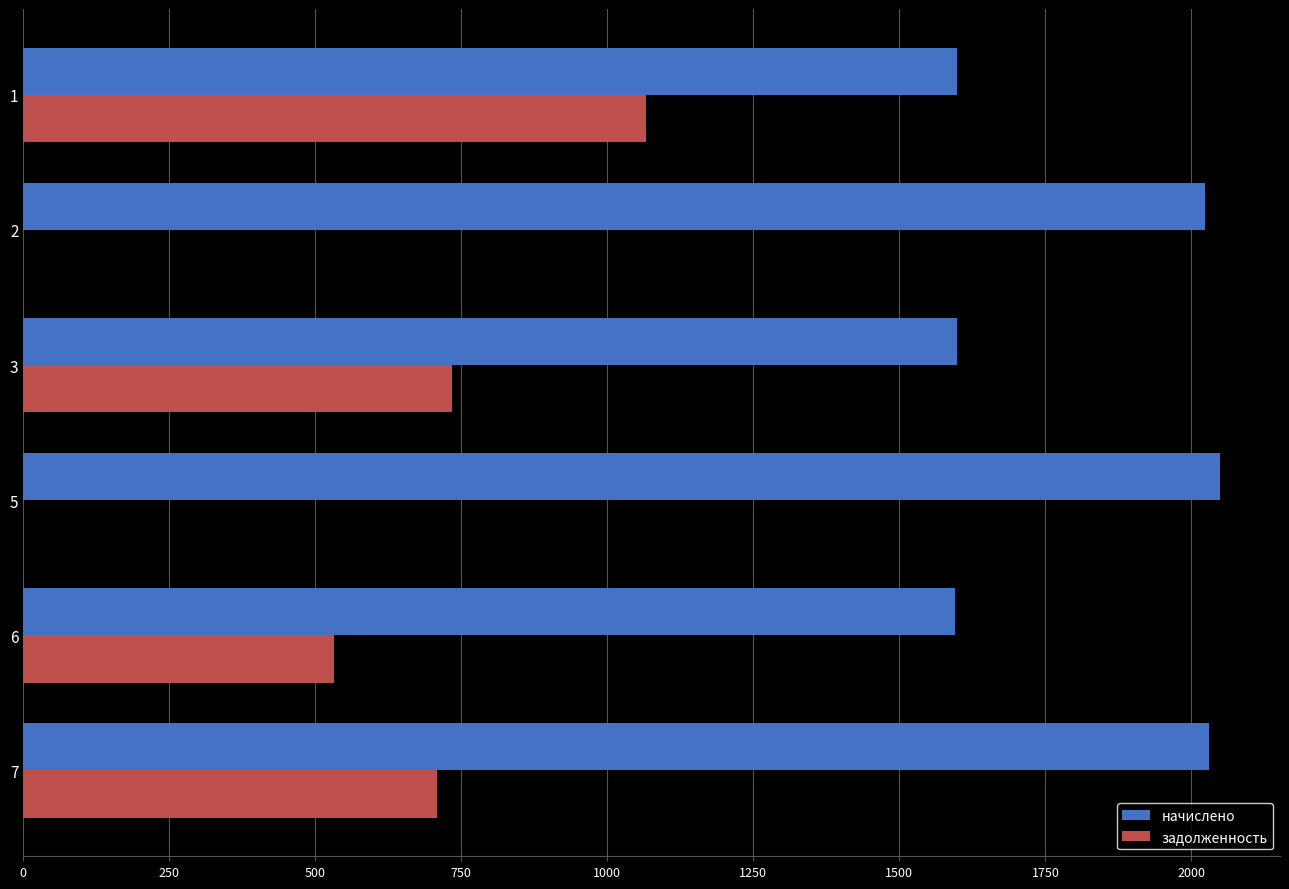

What is the maximum value for начислено?

2049.3